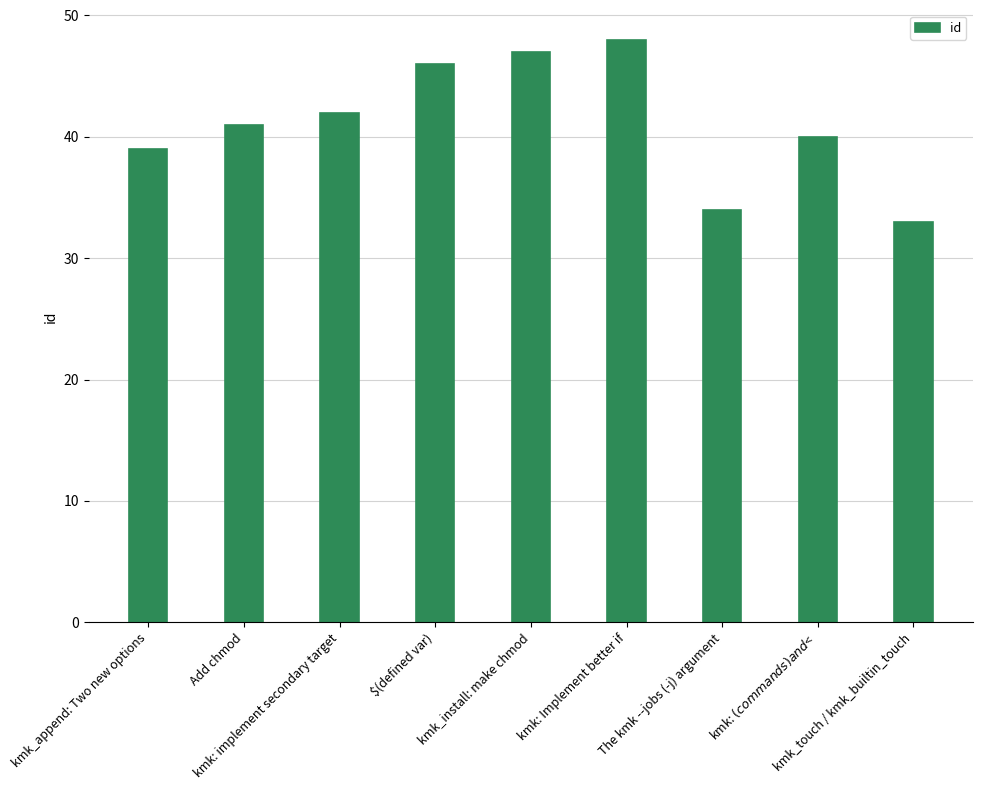

Approximately how many times larger is the value at kmk: implement secondary target compared to $(defined var)?

0.9